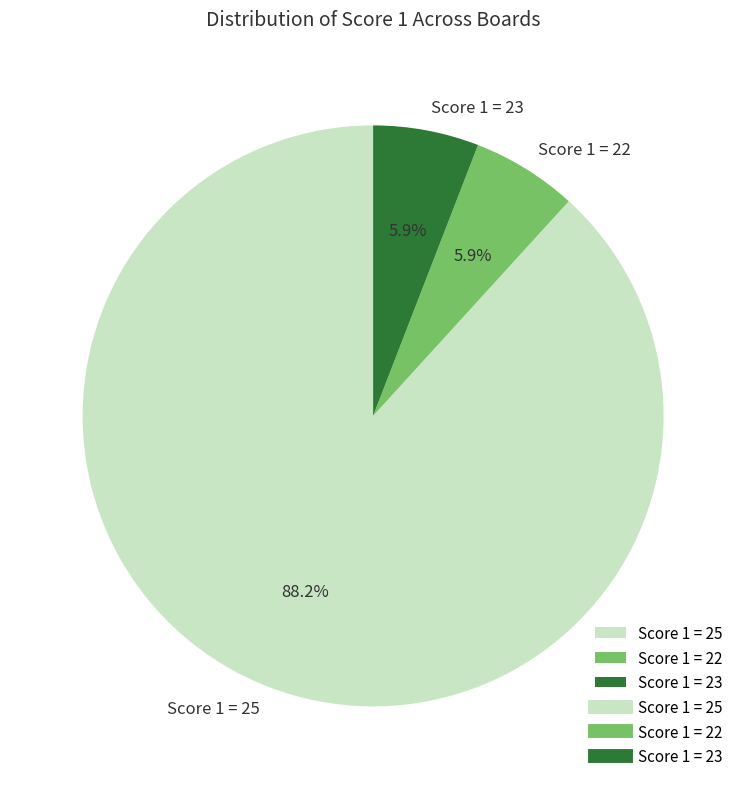

Which slice represents more than half of the pie?

Score 1 = 25